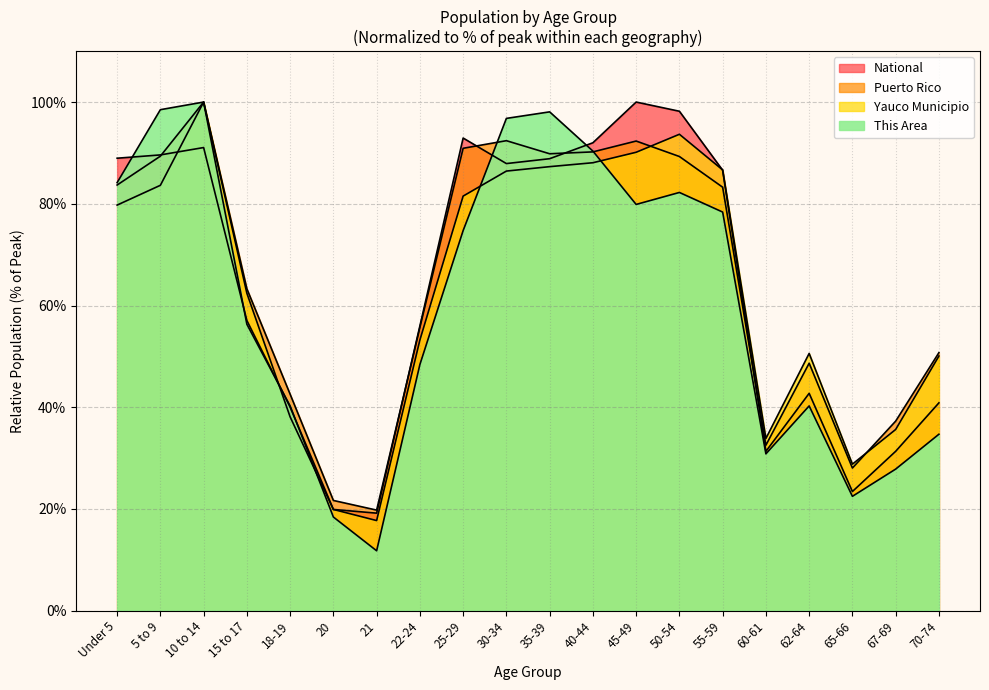

The value of Yauco Municipio at 50-54 is 93.7. True or false?

True